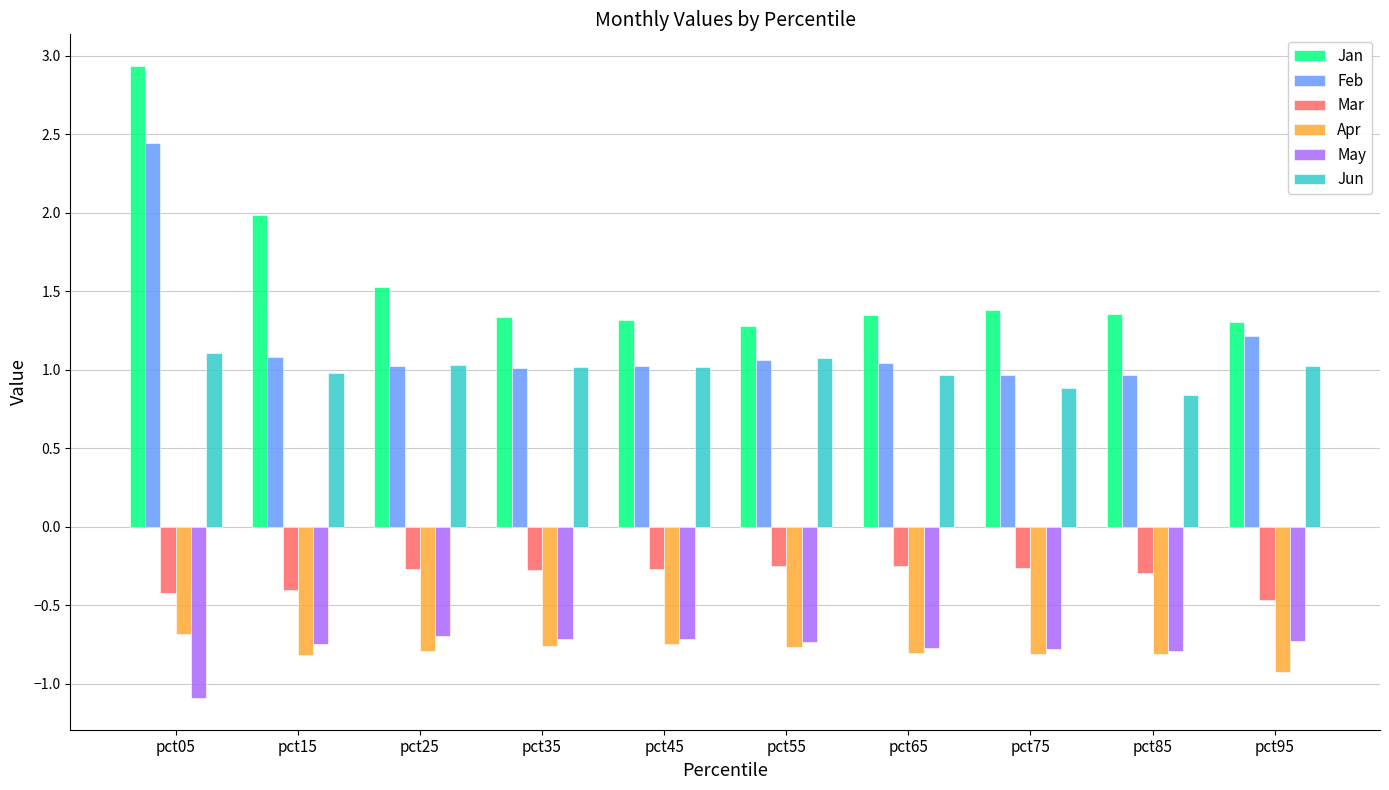

What are all the series names shown in the legend?

Jan, Feb, Mar, Apr, May, Jun